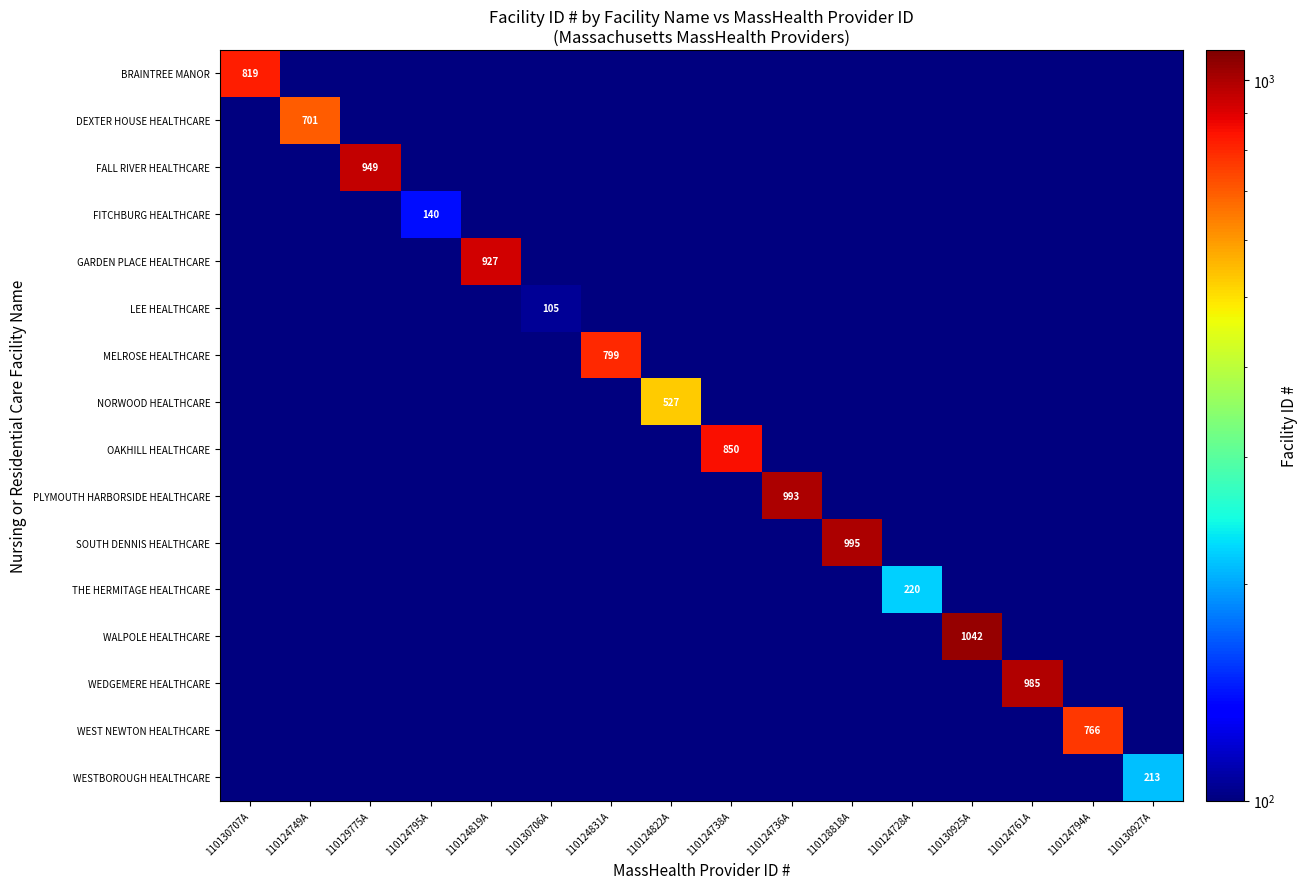

Is it true that SOUTH DENNIS HEALTHCARE equals 613 at 110128818A?

False